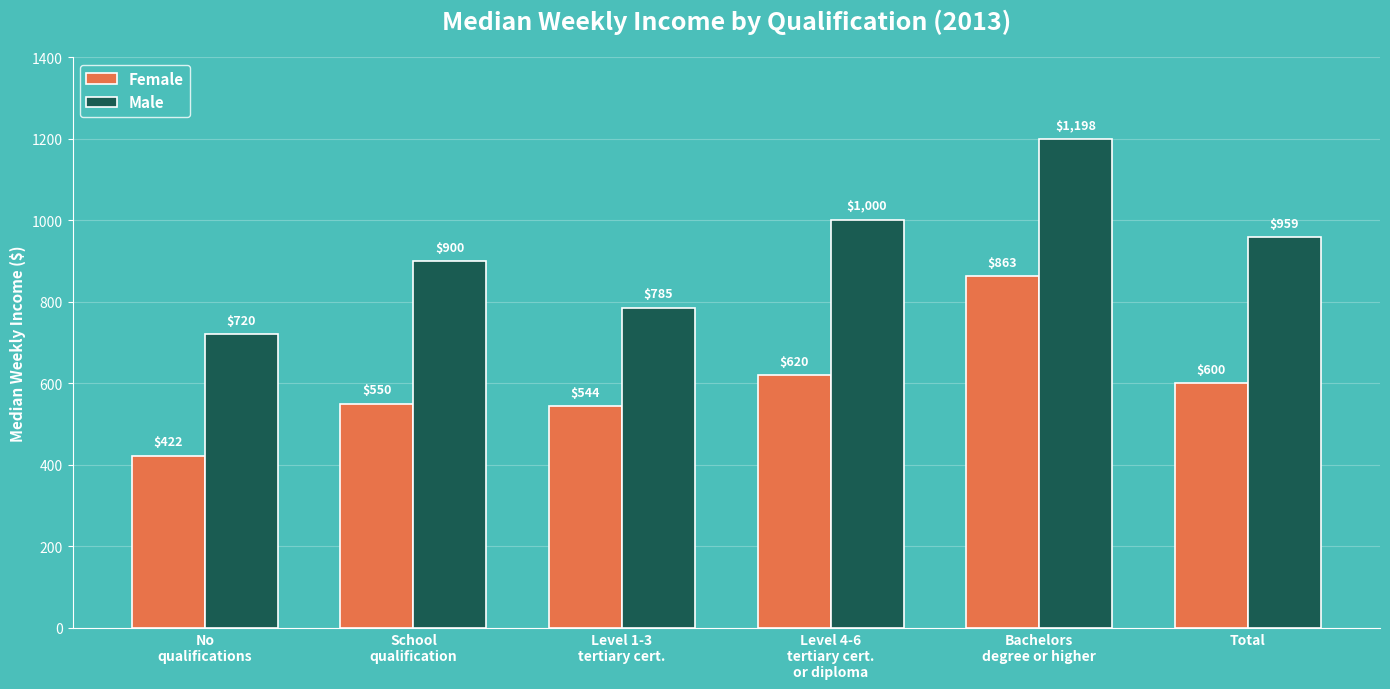

What is the smallest value displayed?

422